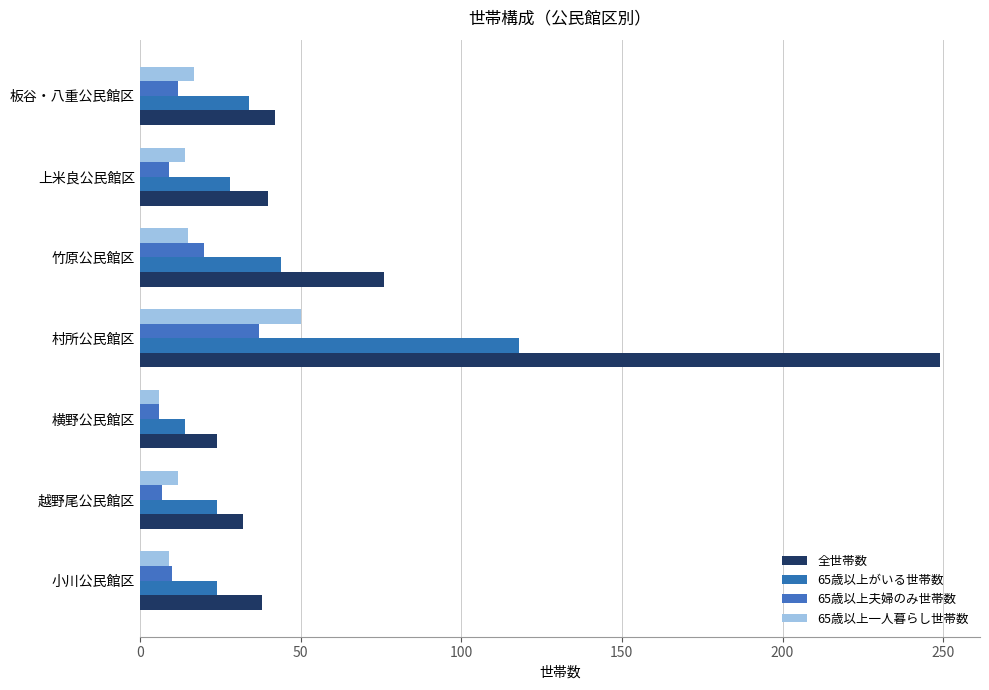

What is the value of the 65歳以上一人暮らし世帯数 bar at the 6th from the left?

14